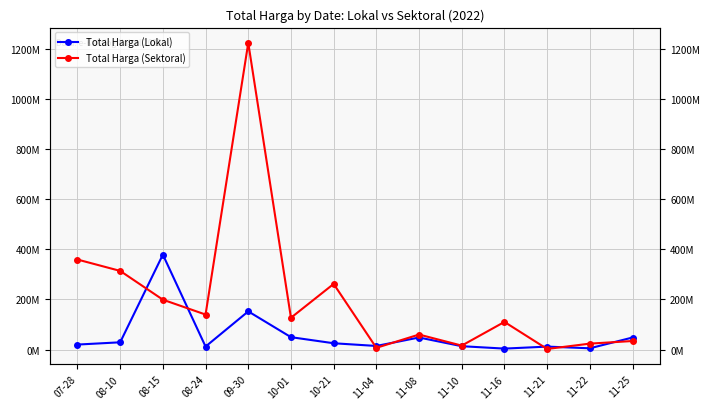

Where is the first local minimum for Total Harga (Sektoral)?

08-24